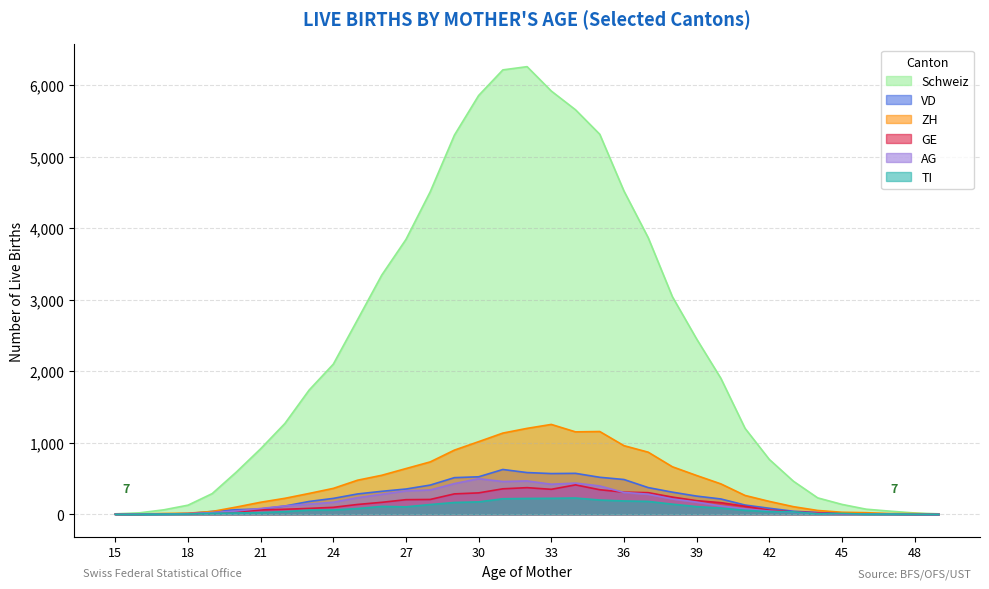

Reading right to left, transcribe all the data shown in this chart.

Schweiz: 49=7	48=19	47=44	46=72	45=139	44=230	43=462	42=768	41=1202	40=1902	39=2452	38=3042	37=3868	36=4520	35=5314	34=5656	33=5918	32=6259	31=6214	30=5856	29=5302	28=4509	27=3844	26=3345	25=2721	24=2100	23=1737	22=1270	21=917	20=592	19=290	18=128	17=63	16=21	15=7
VD: 49=1	48=2	47=7	46=4	45=13	44=26	43=43	42=85	41=130	40=215	39=255	38=310	37=374	36=487	35=518	34=573	33=570	32=584	31=627	30=525	29=513	28=409	27=354	26=322	25=285	24=223	23=180	22=116	21=75	20=65	19=41	18=11	17=4	16=3	15=1
ZH: 49=2	48=11	47=11	46=23	45=29	44=54	43=107	42=181	41=264	40=426	39=543	38=665	37=869	36=960	35=1158	34=1153	33=1257	32=1202	31=1136	30=1016	29=898	28=733	27=640	26=546	25=477	24=363	23=292	22=224	21=169	20=102	19=40	18=16	17=12	16=4	15=0
GE: 49=0	48=0	47=3	46=8	45=7	44=21	43=33	42=59	41=113	40=163	39=191	38=241	37=303	36=310	35=344	34=412	33=350	32=373	31=357	30=300	29=286	28=208	27=205	26=168	25=138	24=98	23=83	22=71	21=61	20=36	19=21	18=8	17=6	16=1	15=1
AG: 49=0	48=0	47=4	46=6	45=6	44=12	43=30	42=45	41=77	40=118	39=171	38=215	37=282	36=306	35=397	34=437	33=421	32=467	31=459	30=498	29=430	28=341	27=328	26=281	25=233	24=169	23=143	22=117	21=82	20=47	19=25	18=10	17=3	16=3	15=0
TI: 49=0	48=1	47=4	46=3	45=13	44=7	43=34	42=38	41=56	40=87	39=108	38=142	37=181	36=187	35=200	34=228	33=224	32=222	31=218	30=174	29=166	28=137	27=105	26=111	25=81	24=60	23=59	22=38	21=24	20=19	19=14	18=5	17=3	16=0	15=0